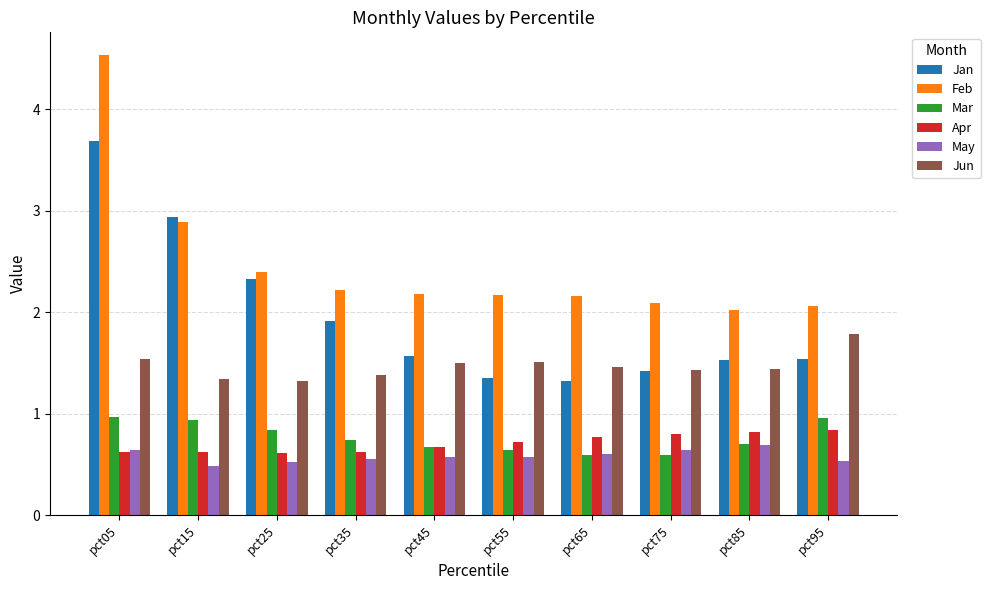

Which series has the widest spread of values?

Feb